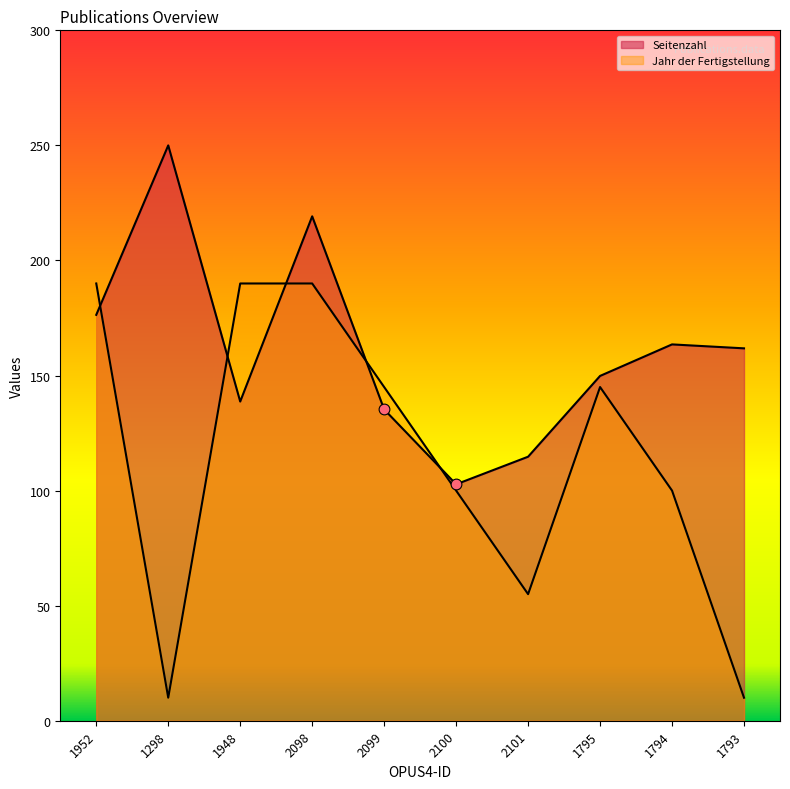

What is the total value across all series at 1793?

171.8